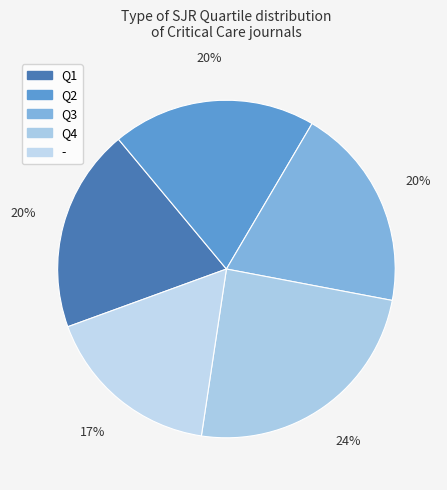

Which category has the biggest portion of the pie?

Q4